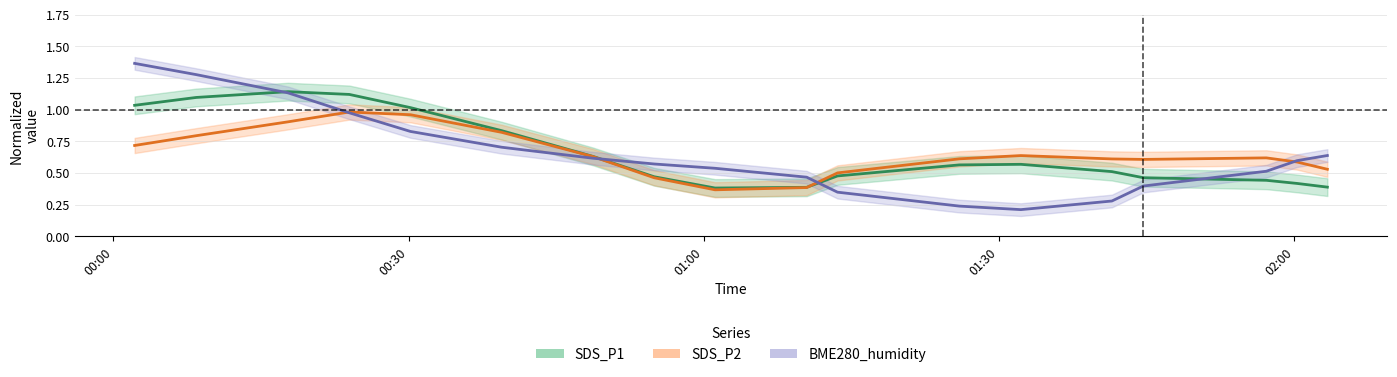

Which series has the widest spread of values?

BME280_humidity